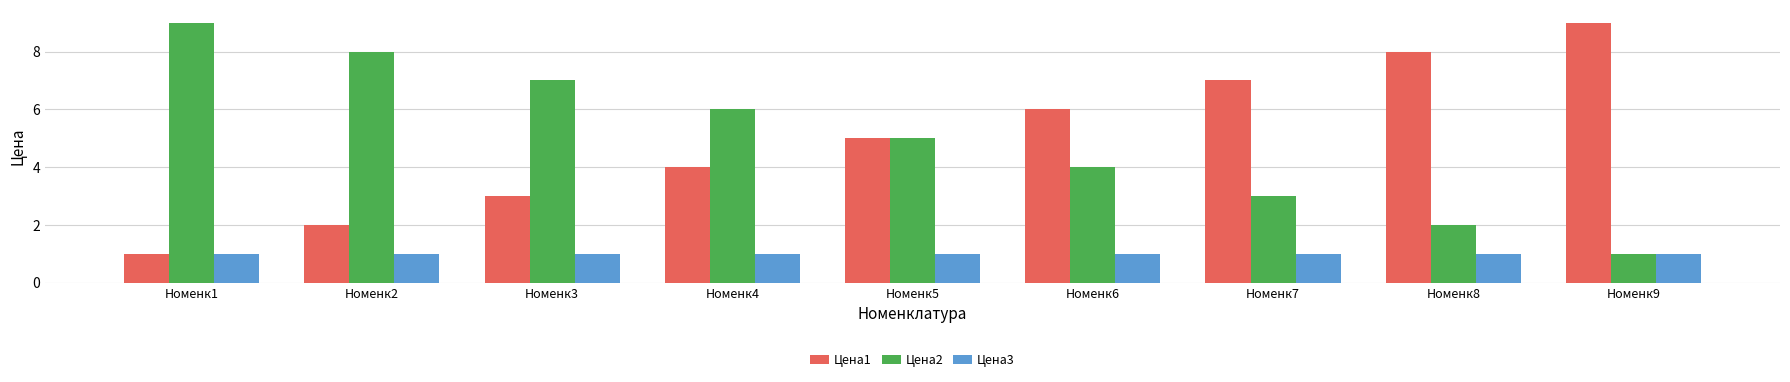

Reading right to left, list all the values displayed in this chart.

Цена1: Номенк9=9	Номенк8=8	Номенк7=7	Номенк6=6	Номенк5=5	Номенк4=4	Номенк3=3	Номенк2=2	Номенк1=1
Цена2: Номенк9=1	Номенк8=2	Номенк7=3	Номенк6=4	Номенк5=5	Номенк4=6	Номенк3=7	Номенк2=8	Номенк1=9
Цена3: Номенк9=1	Номенк8=1	Номенк7=1	Номенк6=1	Номенк5=1	Номенк4=1	Номенк3=1	Номенк2=1	Номенк1=1